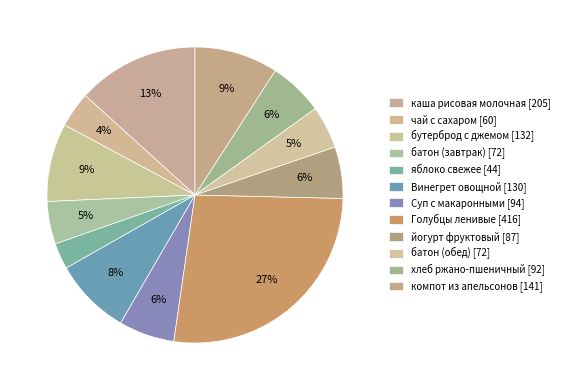

Does any single category account for the majority?

No